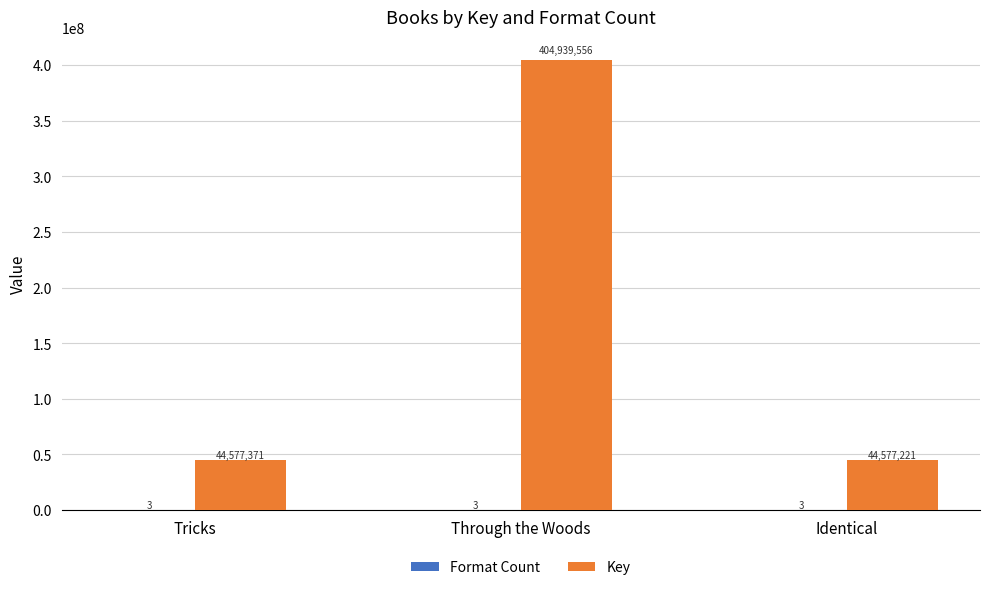

The Key series shows 75128705 at Tricks. True or false?

False